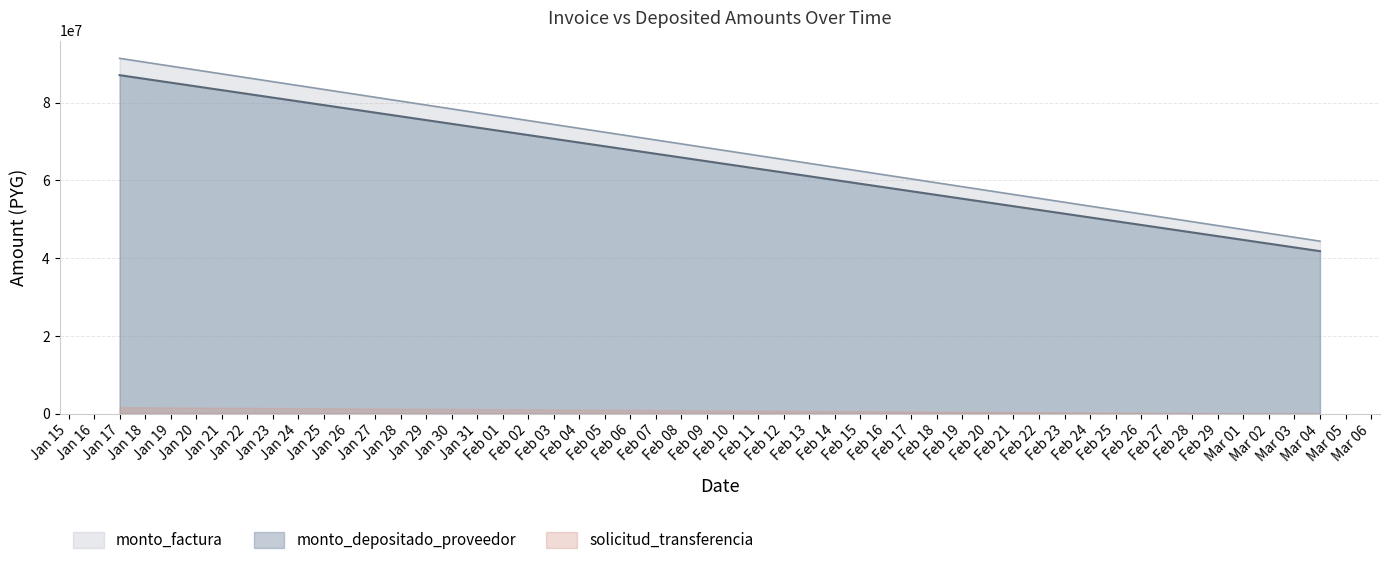

Between 2024-01-17 and 2024-01-17, which series saw the biggest shift?

monto_factura